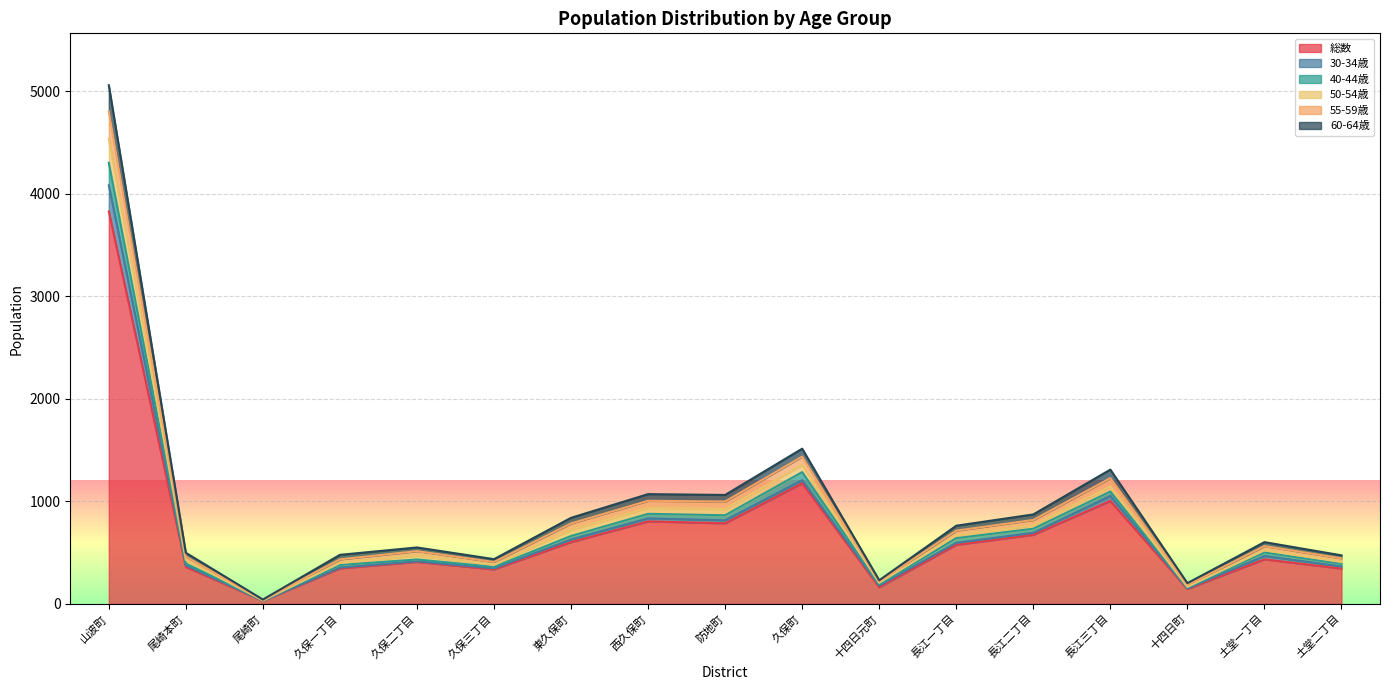

Which category has the lowest value in the 総数 series?

尾崎町